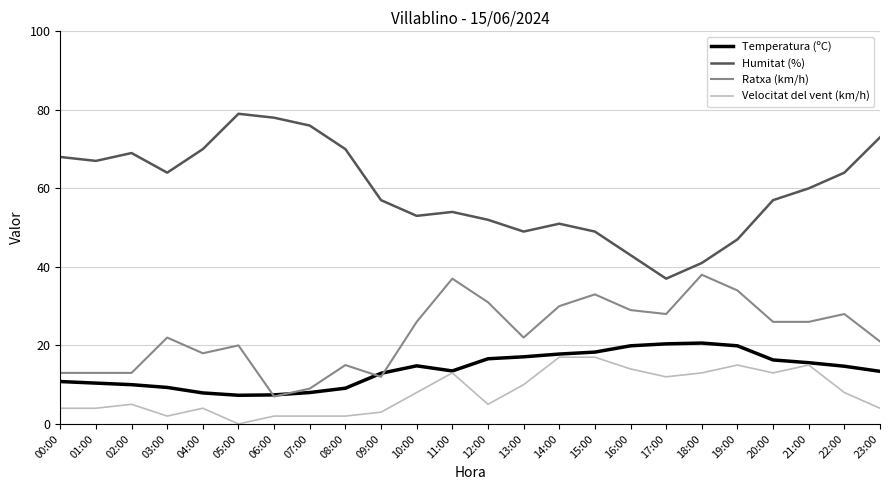

Which category has the lowest value in the Humitat (%) series?

17:00